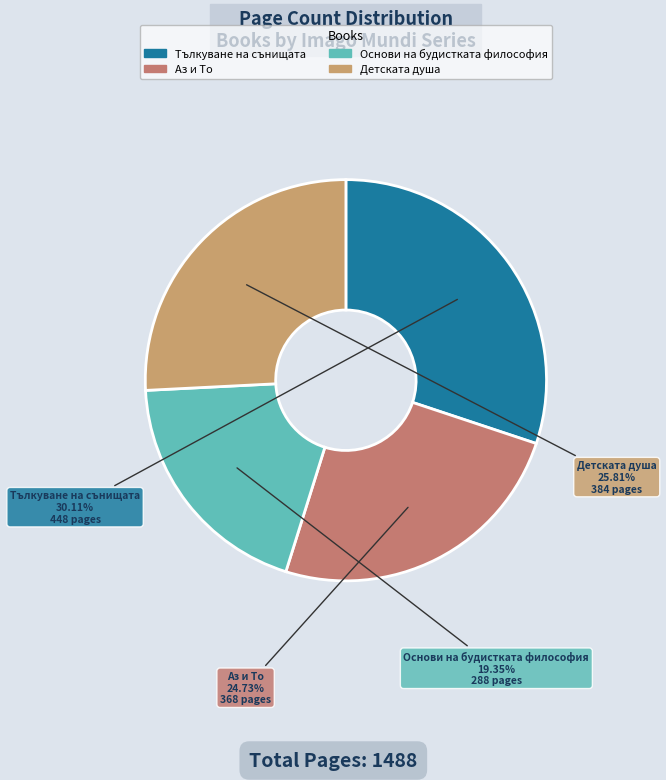

How many slices are in this pie chart?

4